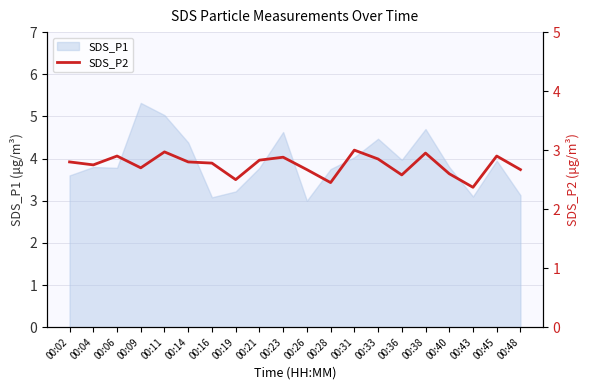

True or false: the data shows 0.9 at 00:04.

False